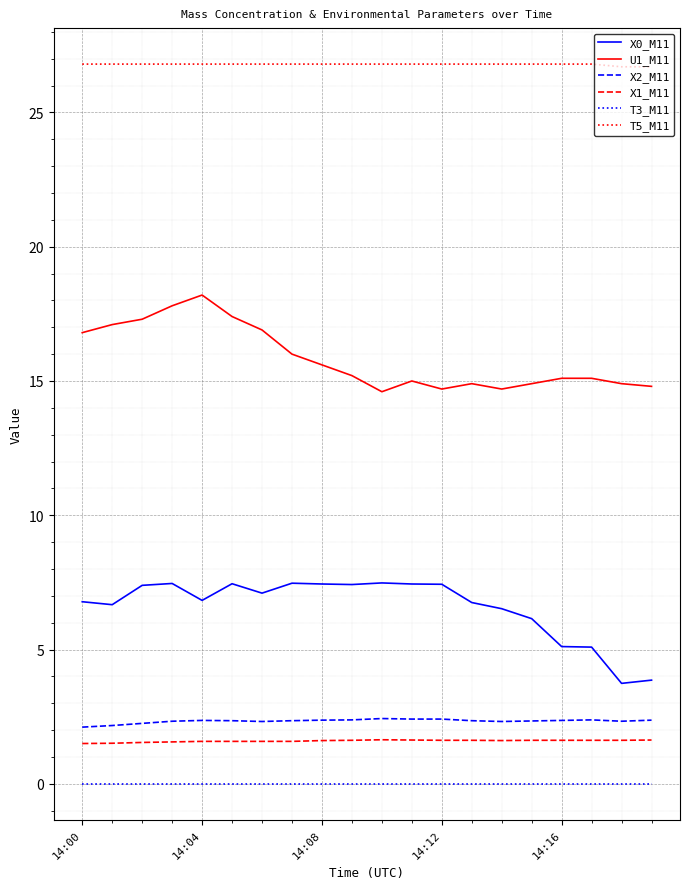

True or false: T5_M11 and T3_M11 cross at least once.

False